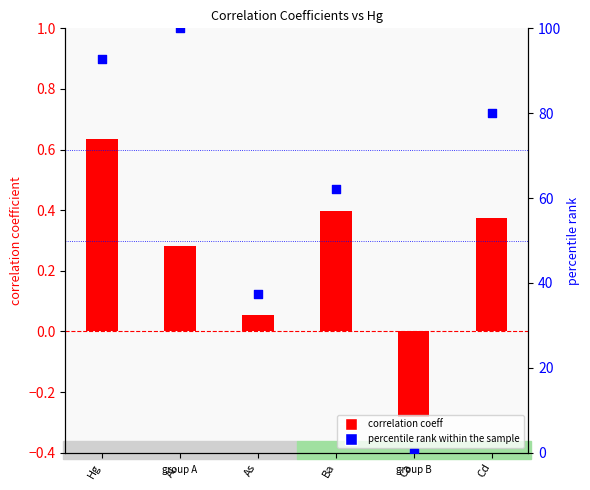

What is the total value across all series at Hg?

93.3